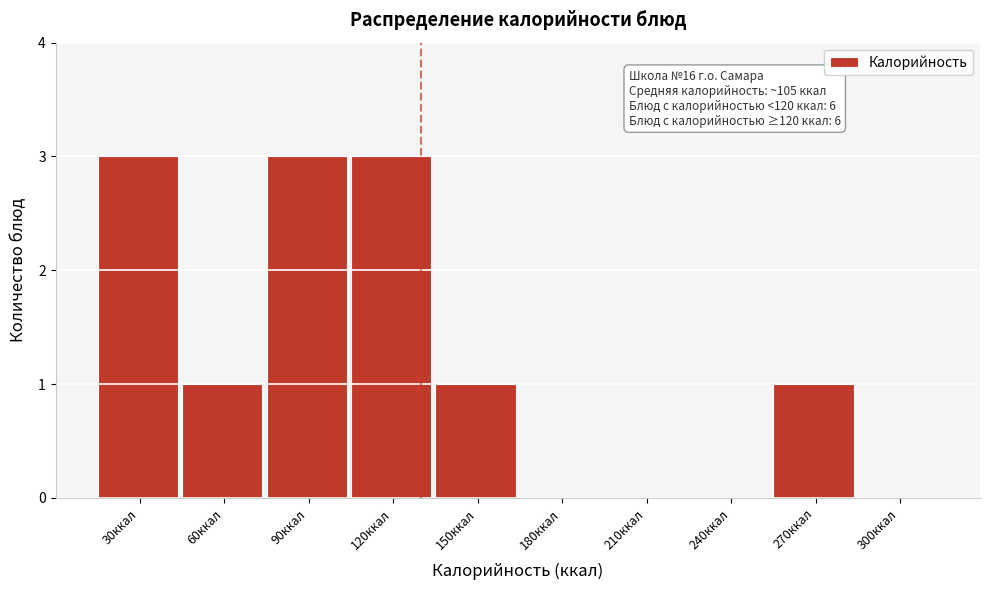

Reading left to right, what are all the values shown in this chart?

30ккал=3	60ккал=1	90ккал=3	120ккал=3	150ккал=1	180ккал=0	210ккал=0	240ккал=0	270ккал=1	300ккал=0